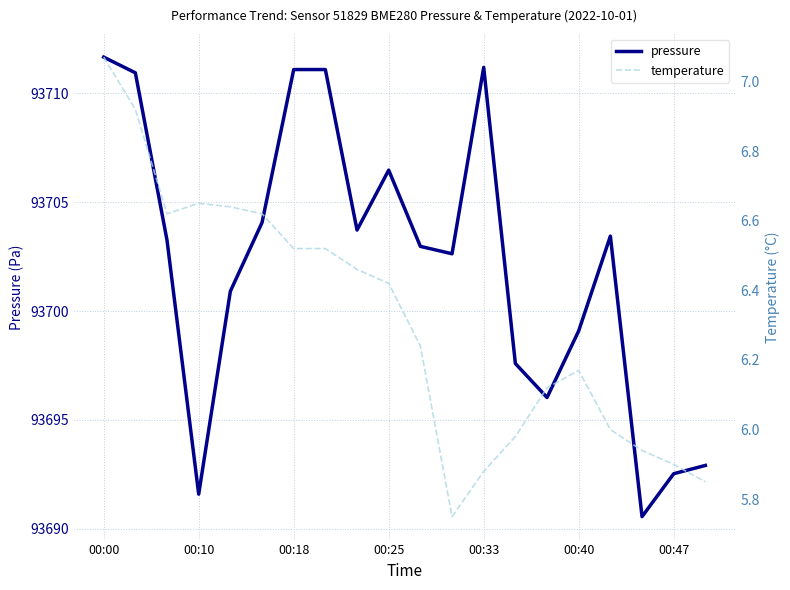

How many values in the temperature series are below 6?

6